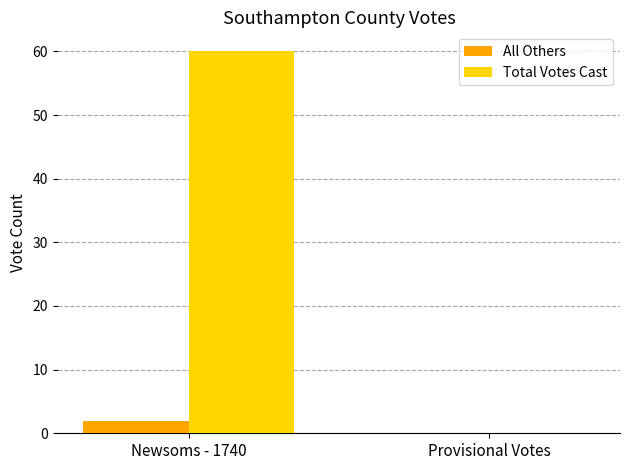

True or false: Total Votes Cast has a value of 60 at Newsoms - 1740.

True